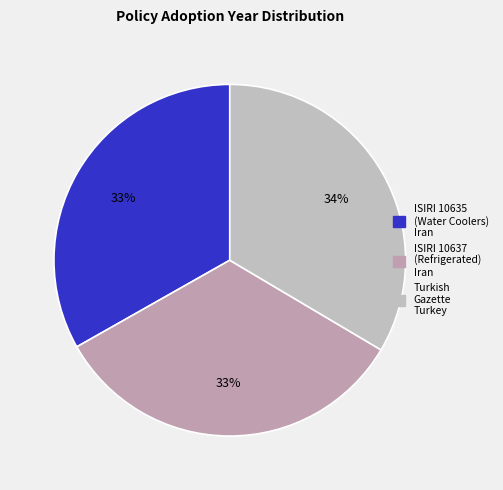

How many slices are in this pie chart?

3